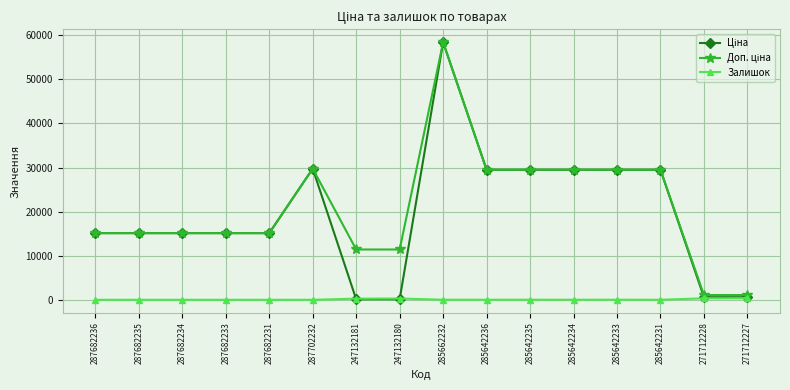

What position from the right is 271712227?

1